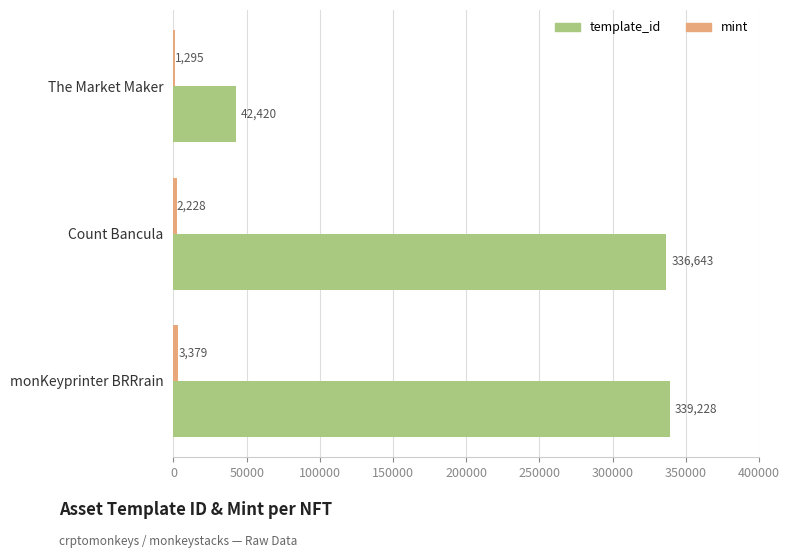

The value of template_id at Count Bancula is 602185. True or false?

False